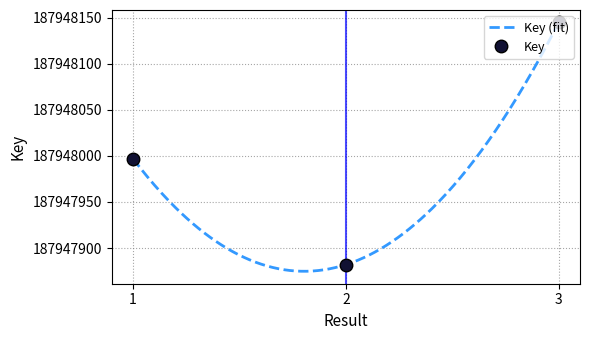

Reading right to left, transcribe all the data shown in this chart.

3=187948145	2=187947882	1=187947997